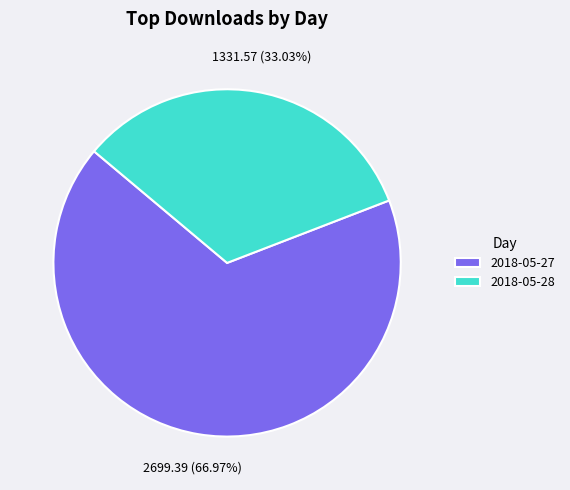

Between 2018-05-28 and 2018-05-27, which is larger?

2018-05-27